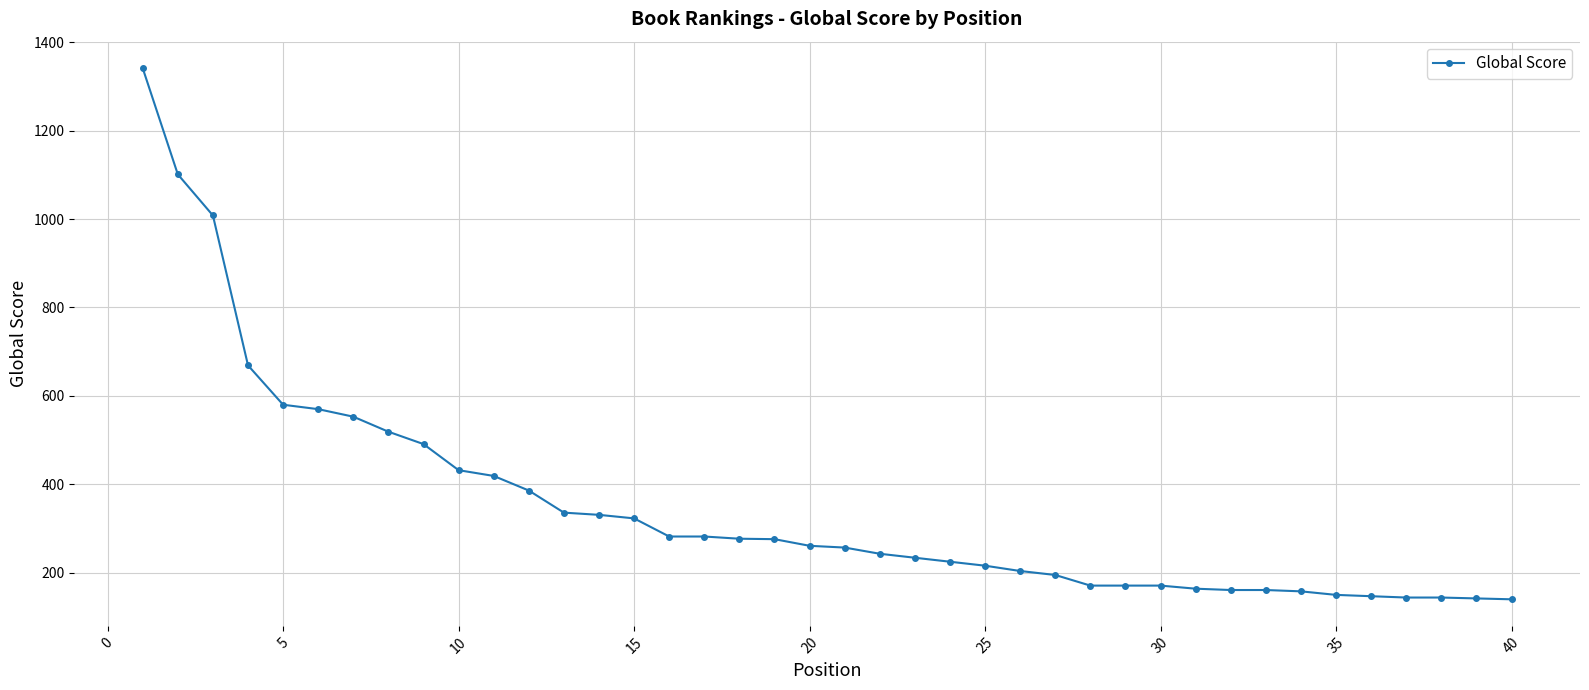

What is the maximum value shown in the chart?

1341